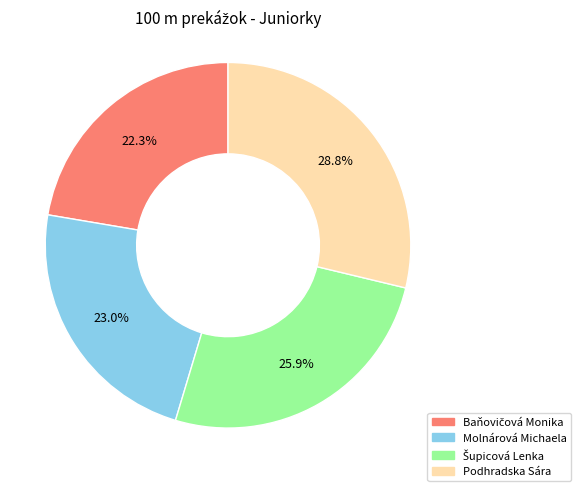

What is the ratio of the value at Molnárová Michaela to the value at Podhradska Sára?

0.8